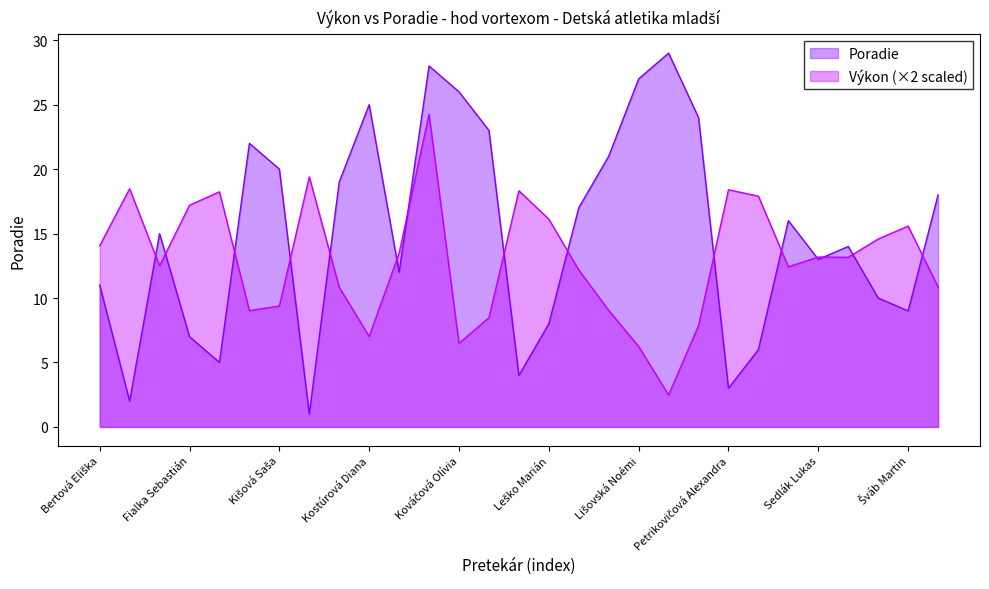

What is the approximate value of Poradie at Kišš Samuel?

1.0